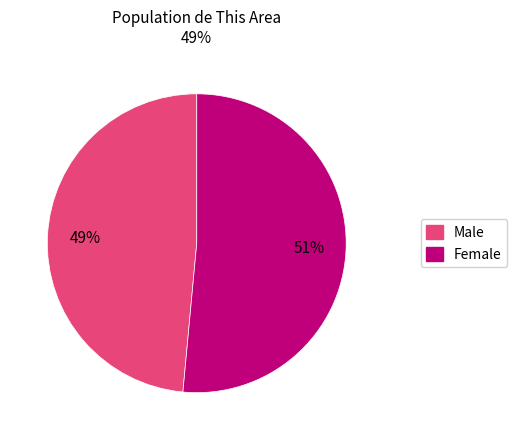

Rank the categories by value from highest to lowest.

Female, Male